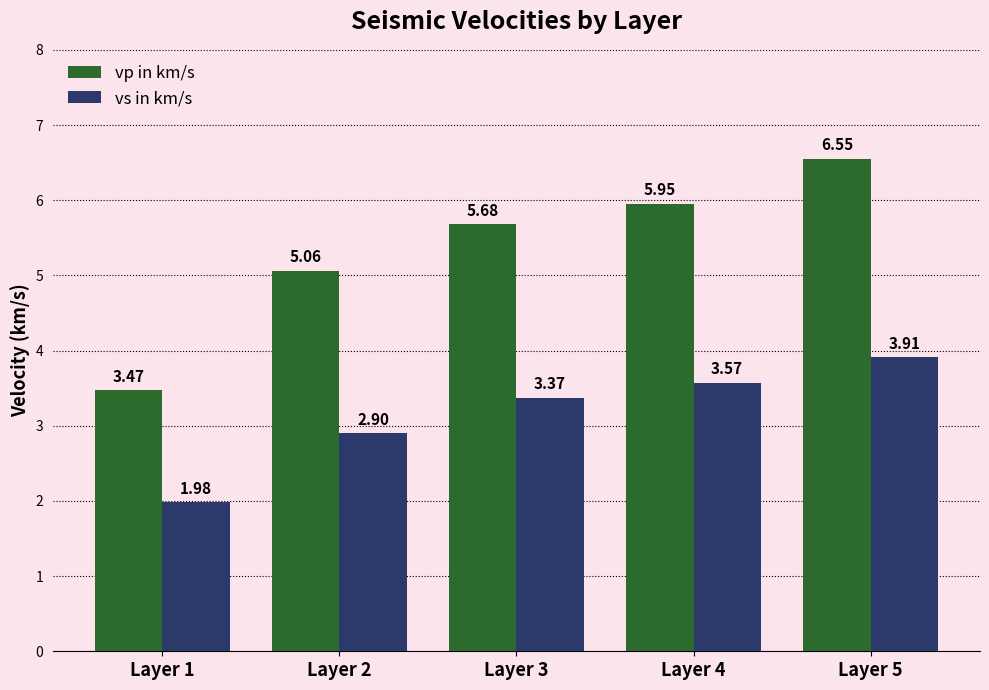

Which series has the largest total across all categories?

vp in km/s